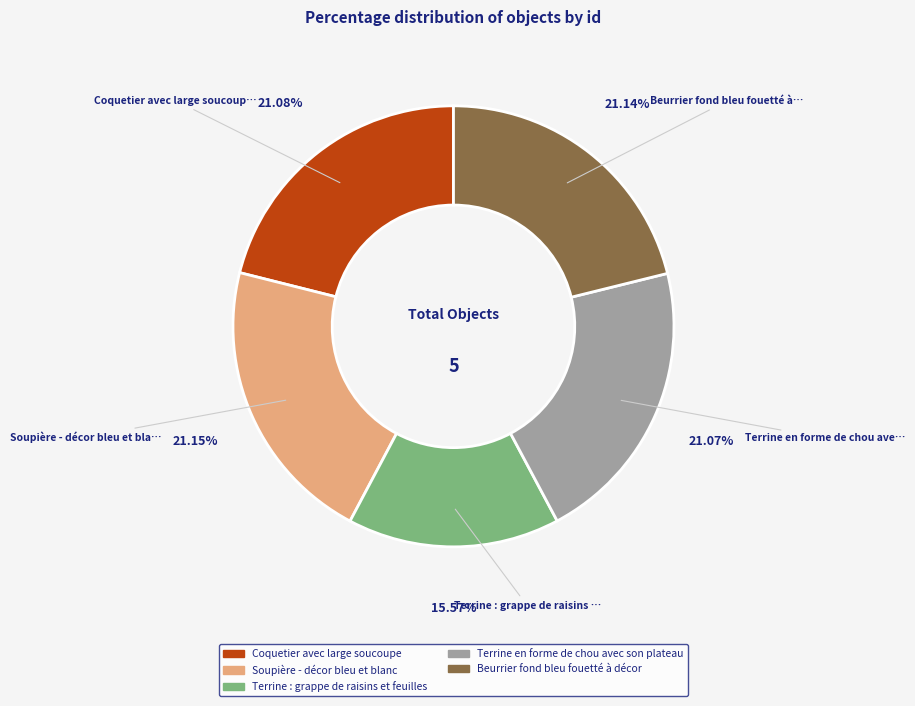

Count the number of slices in the pie.

5